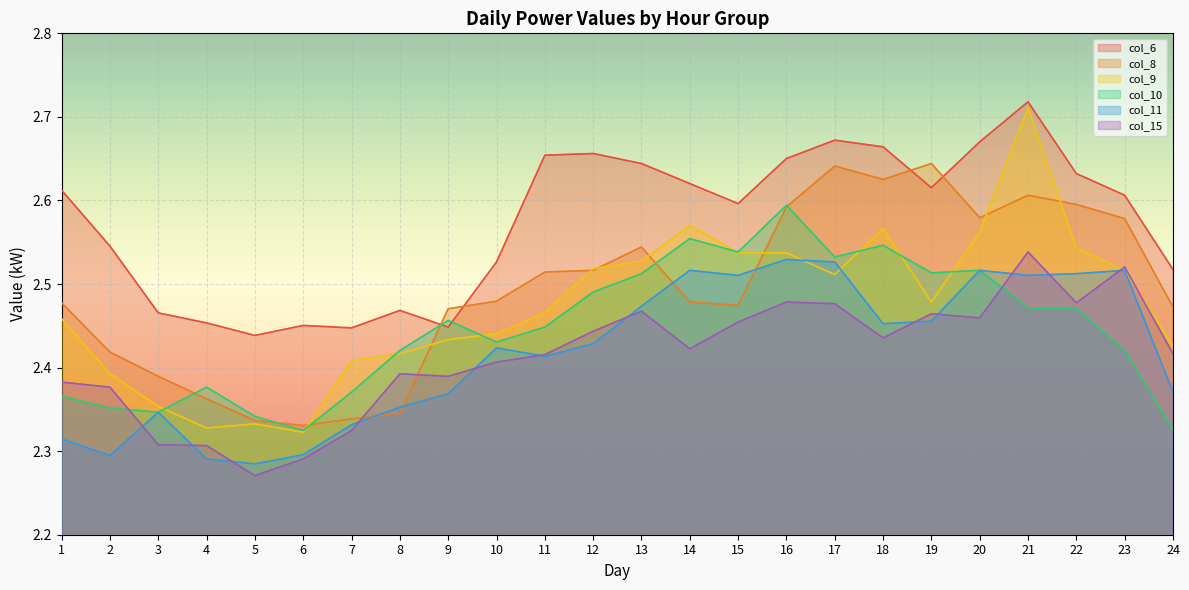

Which category has the highest value across all series?

21